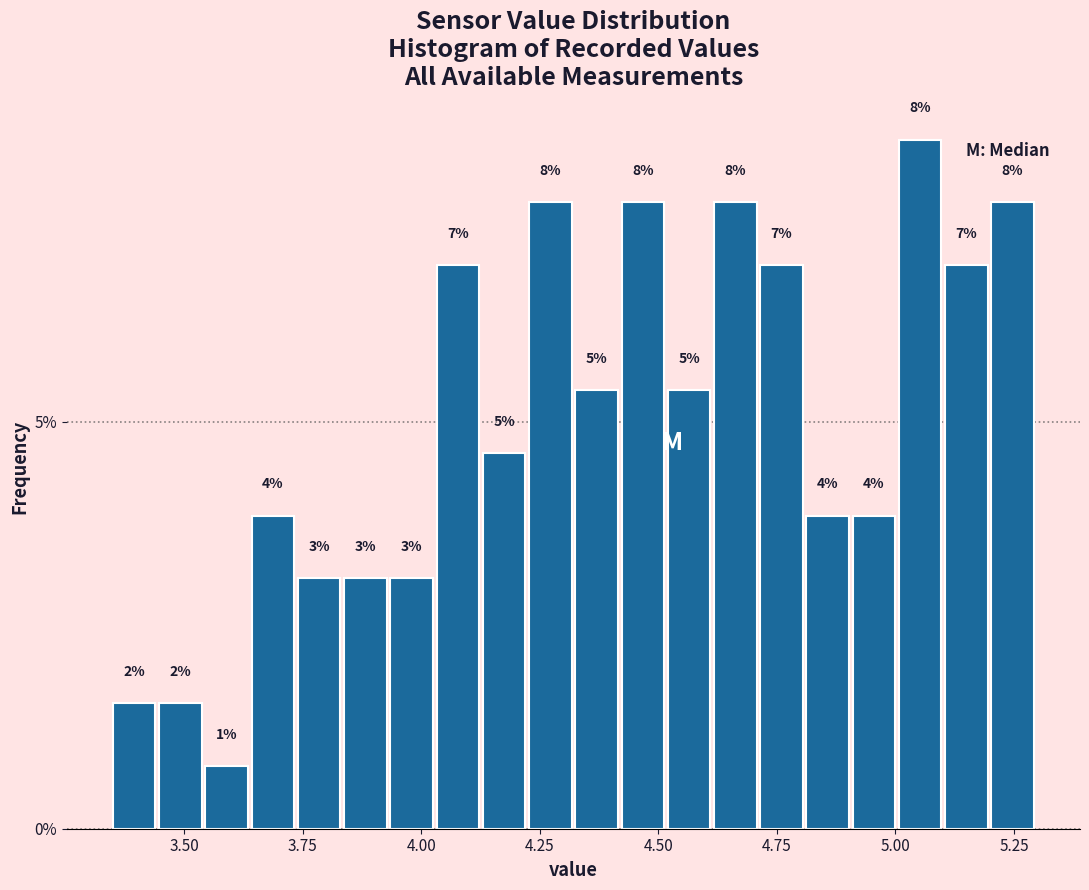

Around what value on the x-axis is the tallest bar? Give the approximate position of its centre, as read against the axis.

5.05